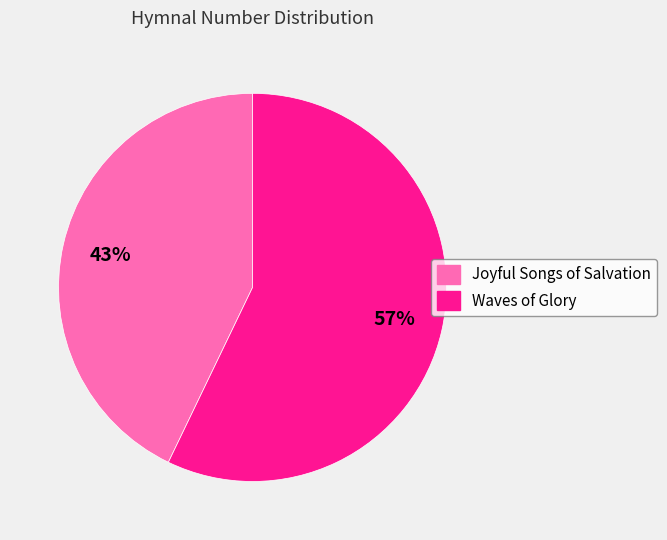

What percentage is the Waves of Glory slice, to the nearest percent?

57%